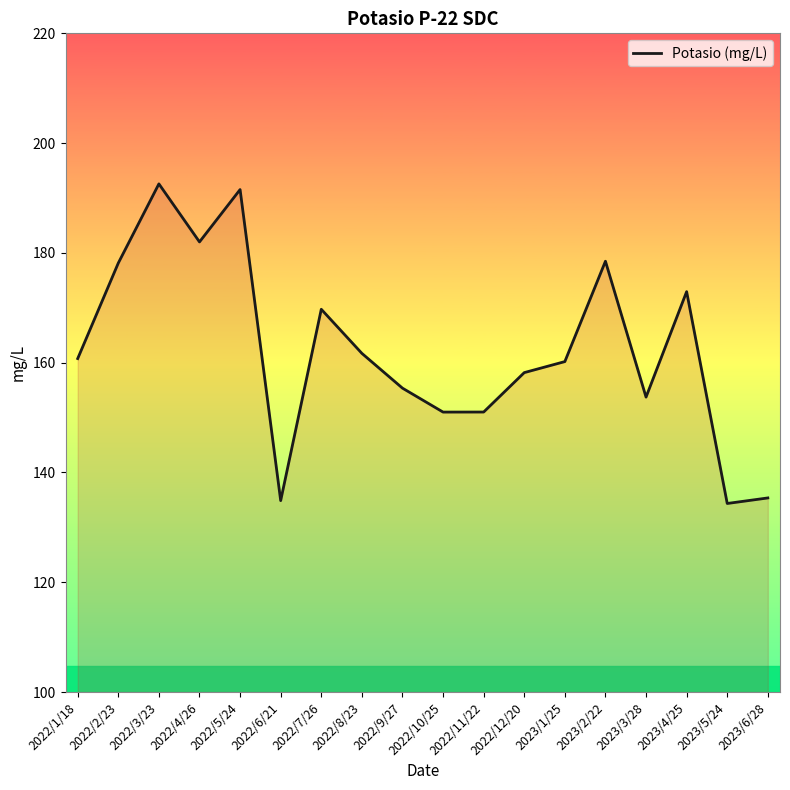

Is it true that the value at 2022/2/23 is 178.2?

True